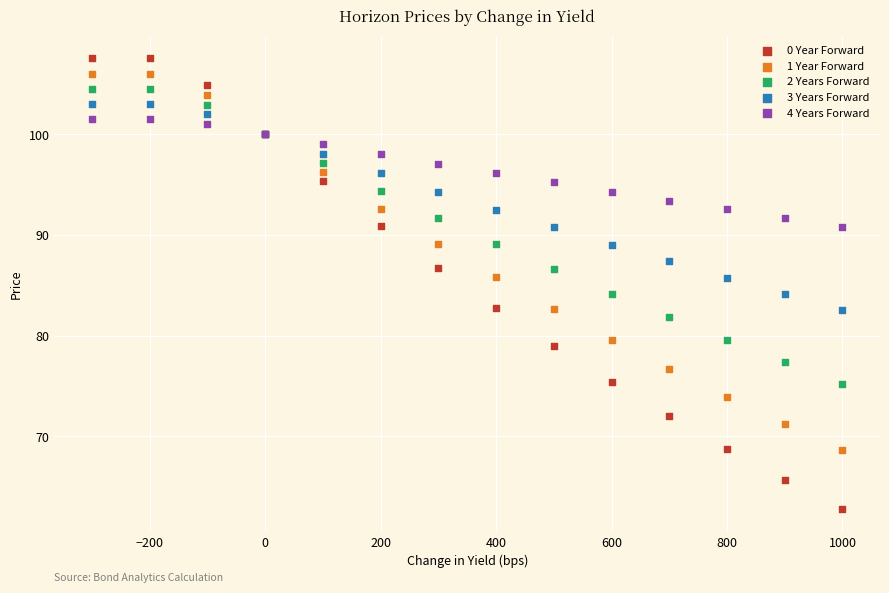

What is the X range (max minus min) for the scatter plot?

1300.0